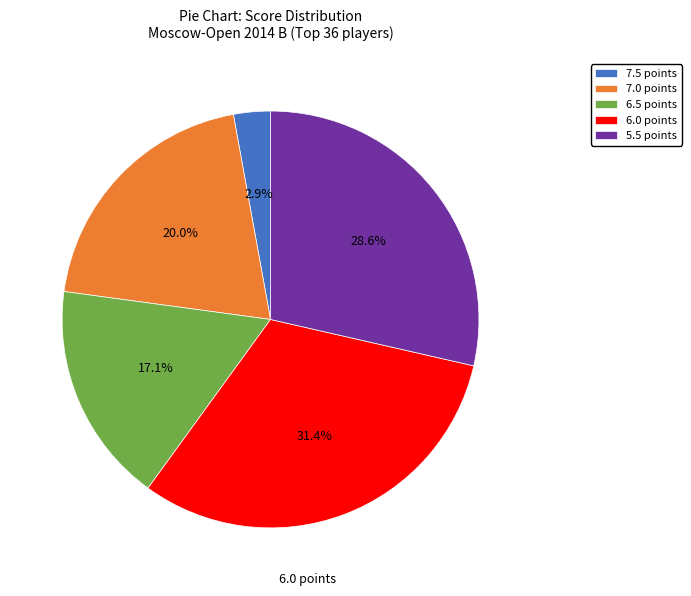

True or false: 6.5 accounts for 17% of the total.

True